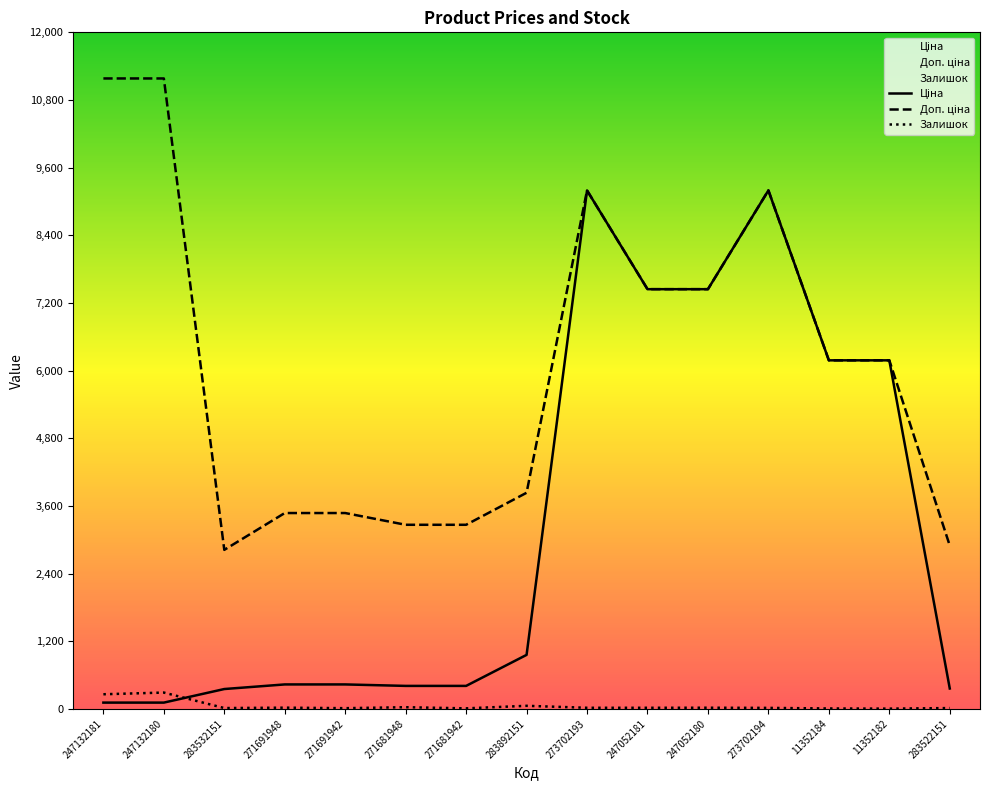

In Залишок, how many points are higher than both neighbors (excluding endpoints)?

5